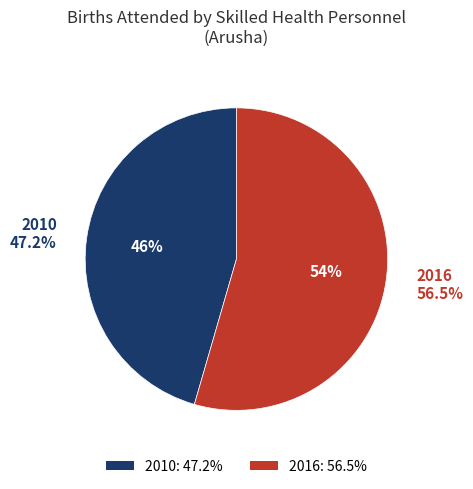

Rank the categories by value from highest to lowest.

2016, 2010